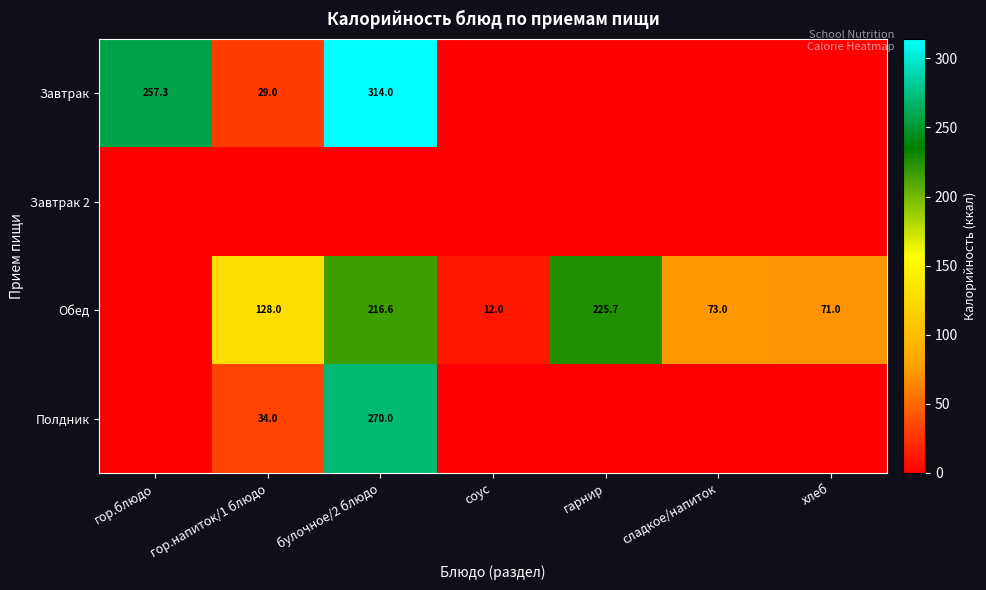

At which category does the chart reach its peak across all series?

булочное/2 блюдо